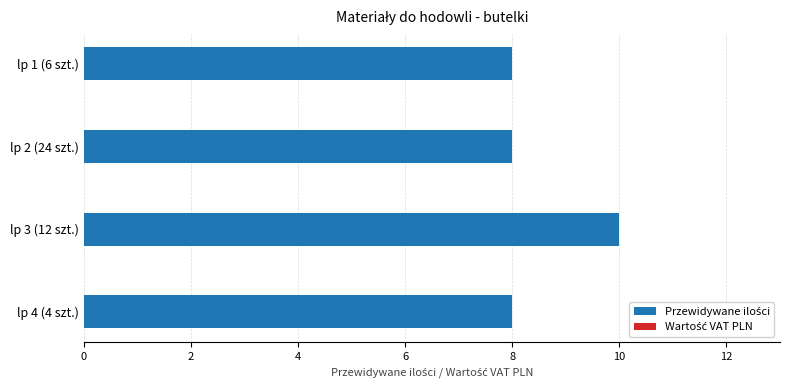

What position from the bottom is lp 3 (12 szt.)?

2